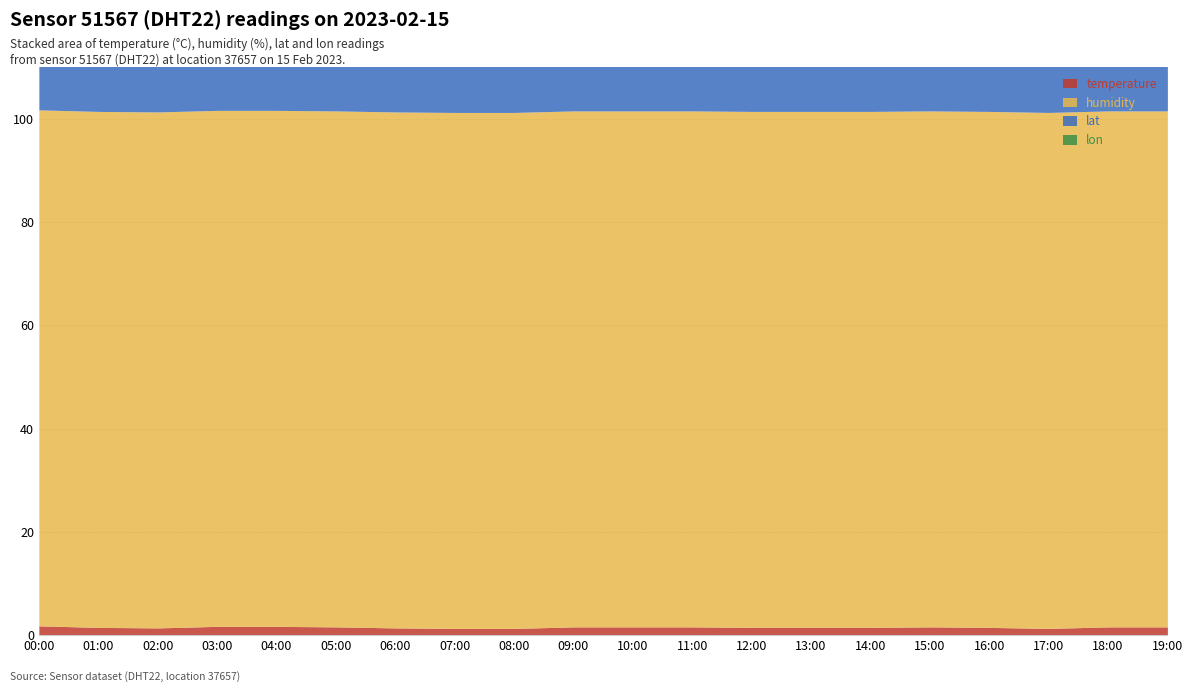

What is the label of the 1st point from the left?

00:00